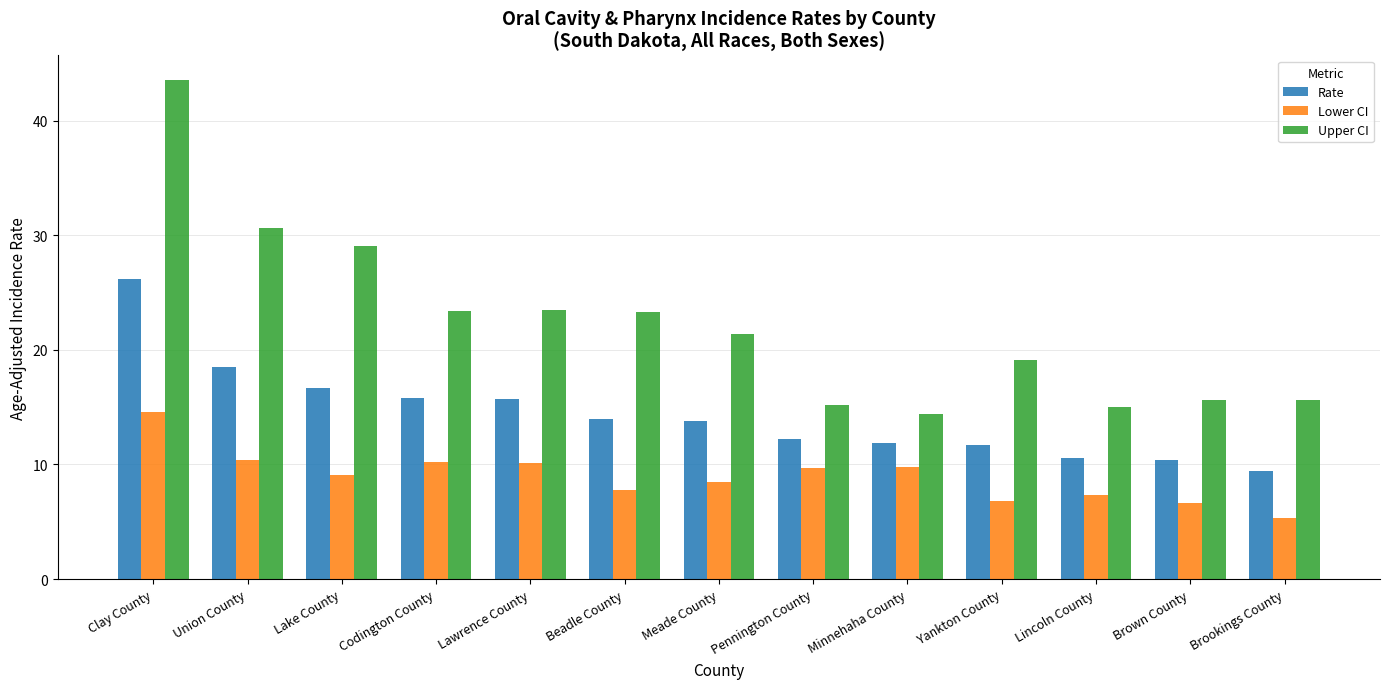

Which series has the widest spread of values?

Upper CI